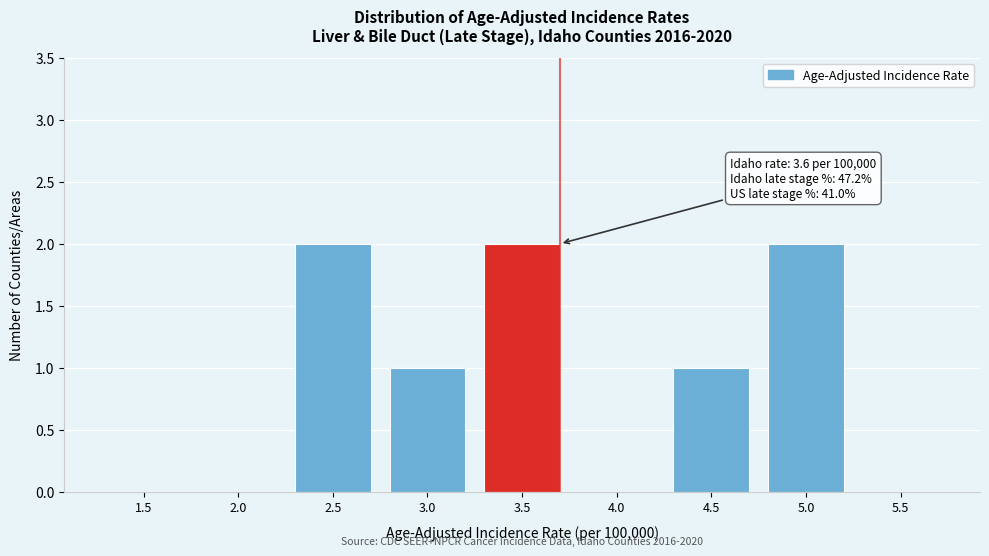

Reading left to right, list all the values displayed in this chart.

1.5=0	2.0=0	2.5=2	3.0=1	3.5=2	4.0=0	4.5=1	5.0=2	5.5=0